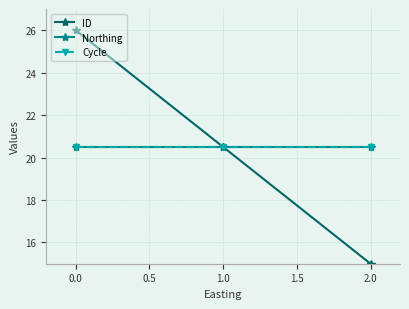

What is the greatest value displayed?

26.0